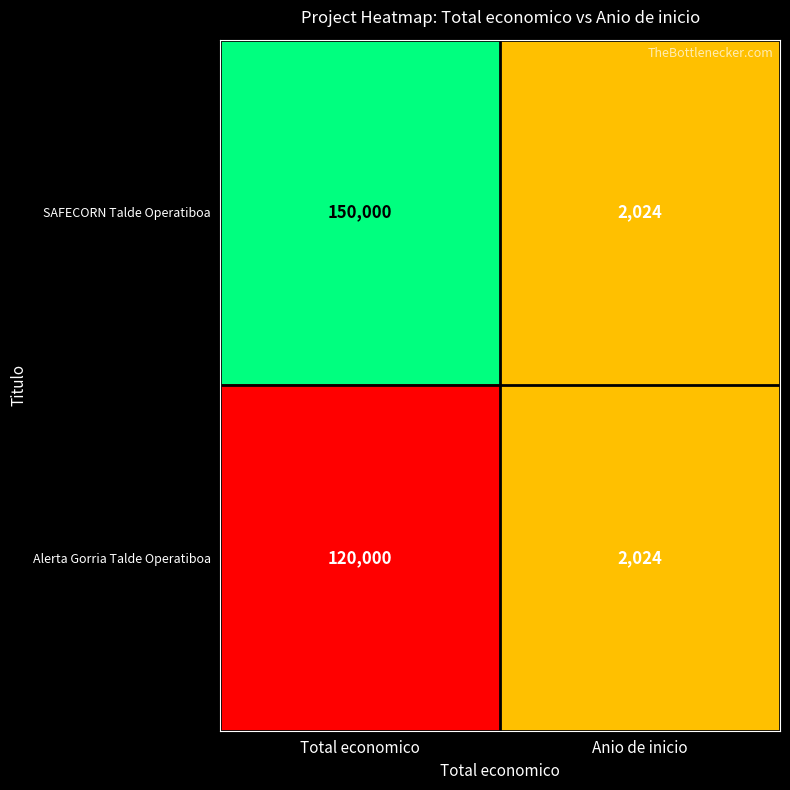

Read the Alerta Gorria Talde Operatiboa value at Anio de inicio, to the nearest 50.

2000